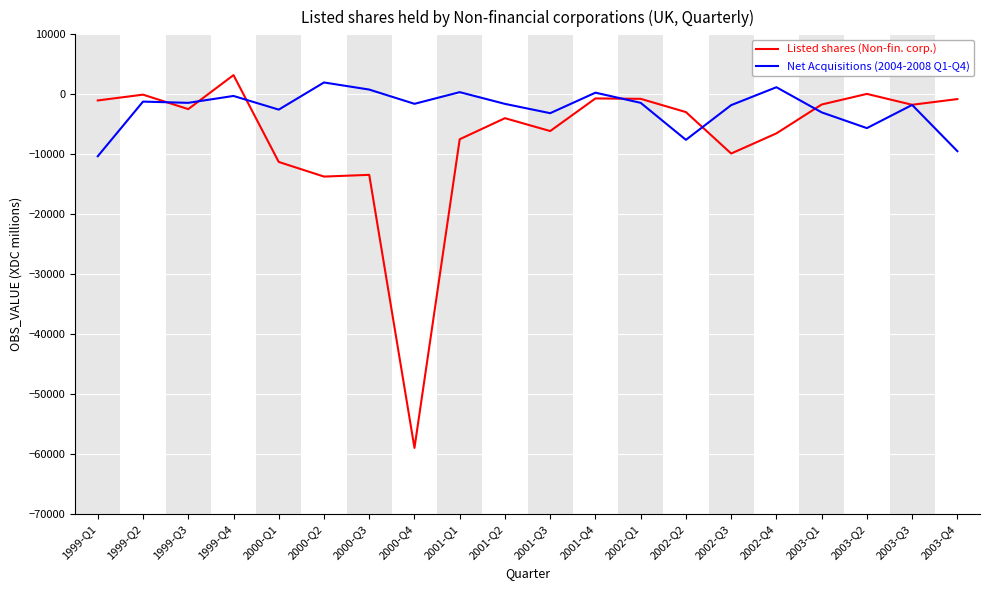

The Listed shares (Non-fin. corp.) series shows -13428 at 2000-Q3. True or false?

True